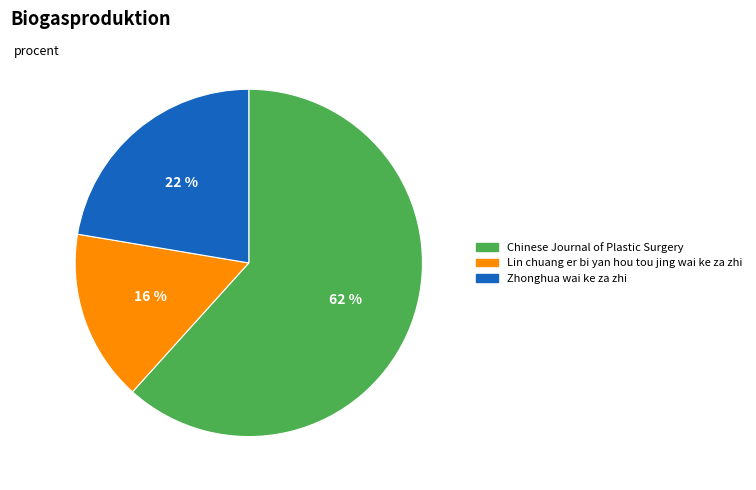

Is Zhonghua wai ke za zhi the majority of the pie?

No